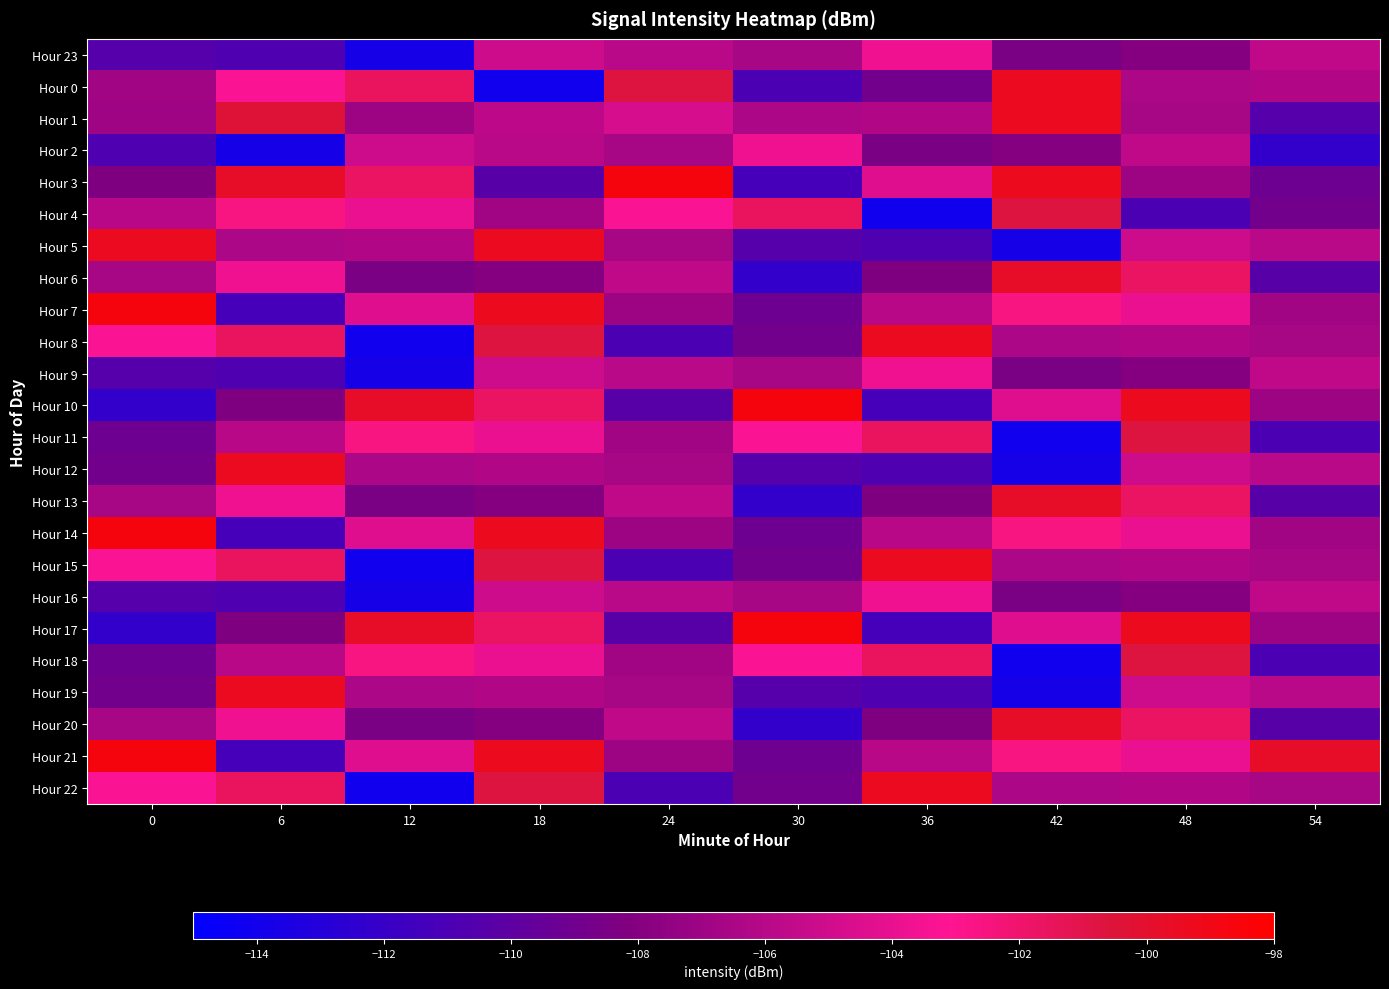

What is the difference between the highest and lowest values at 42?

14.7